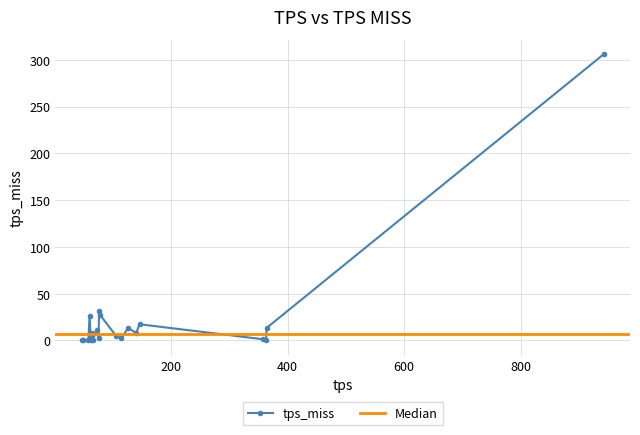

How many values in the tps_miss series are below 8?

10